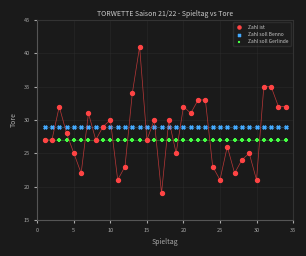

Which series reaches the minimum Y coordinate?

Zahl ist